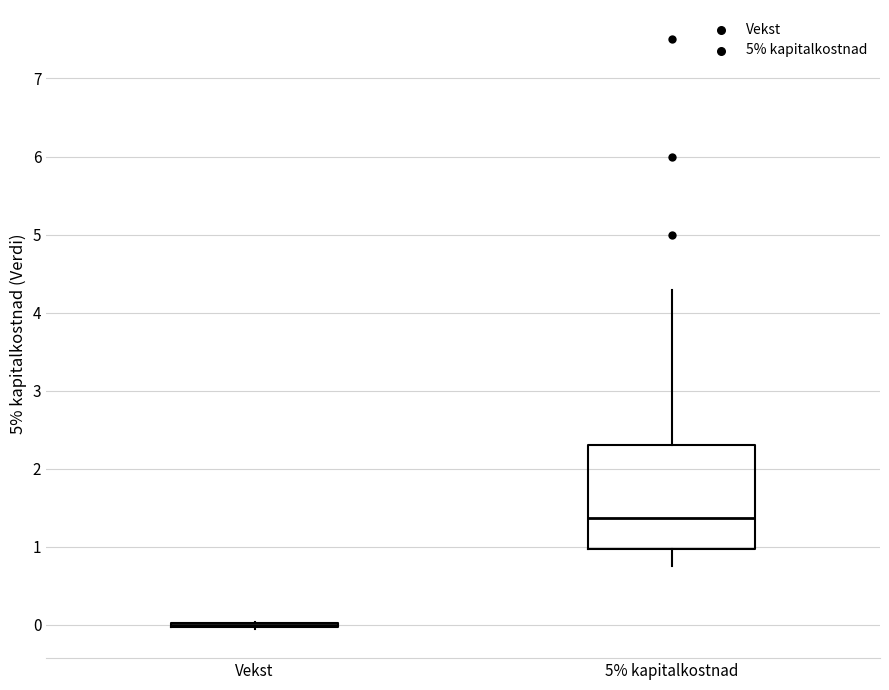

Which box is the tallest, from its lower edge to its upper edge?

5% kapitalkostnad